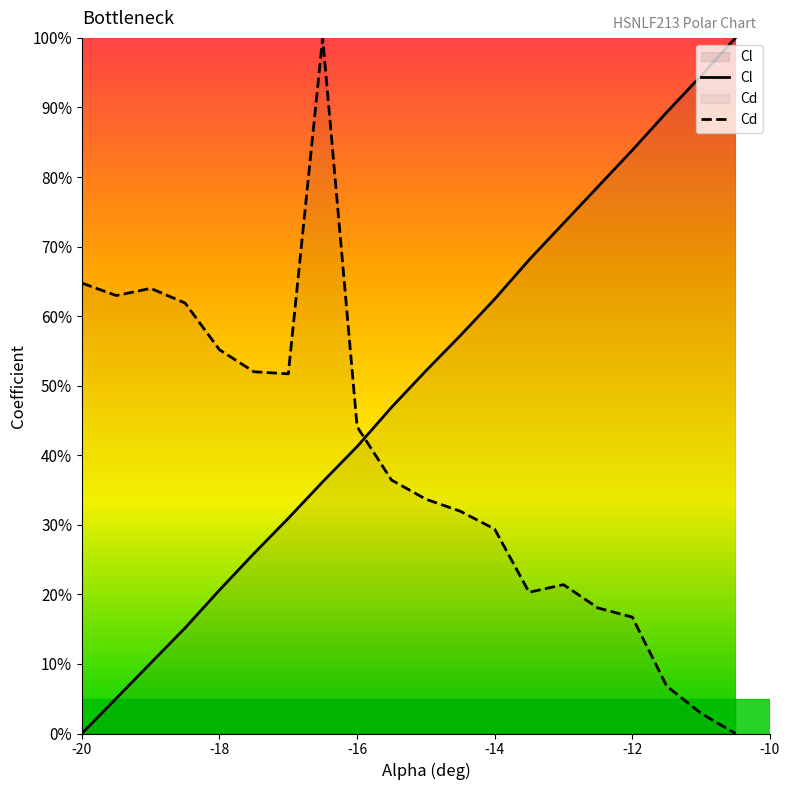

How many lines are shown in the chart?

2